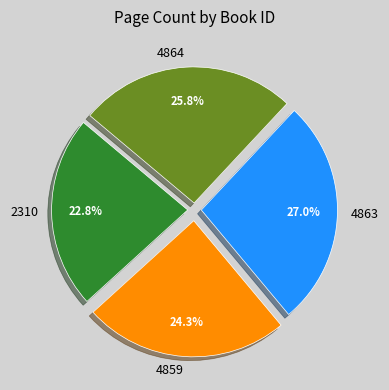

What percentage is NOT represented by 2310?

77.2%